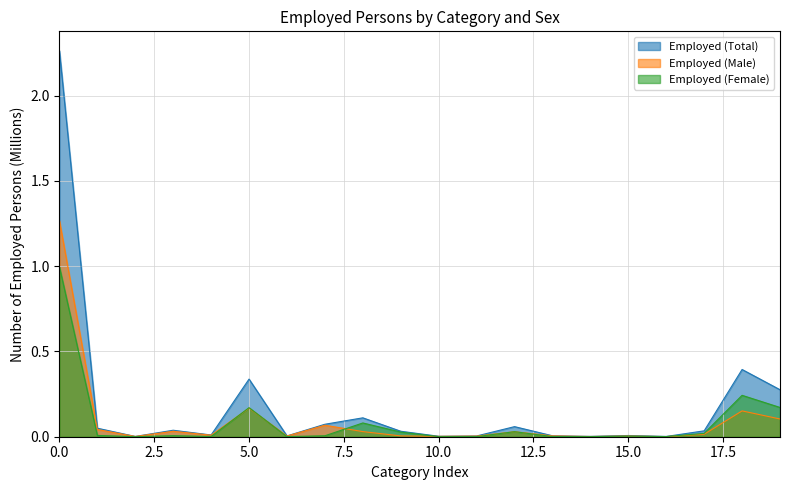

How many distinct data groups are displayed?

3